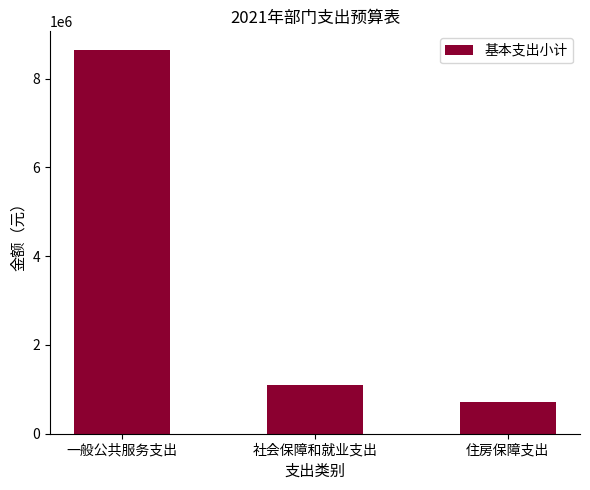

Reading right to left, transcribe all the data shown in this chart.

724020	1088640	8632928